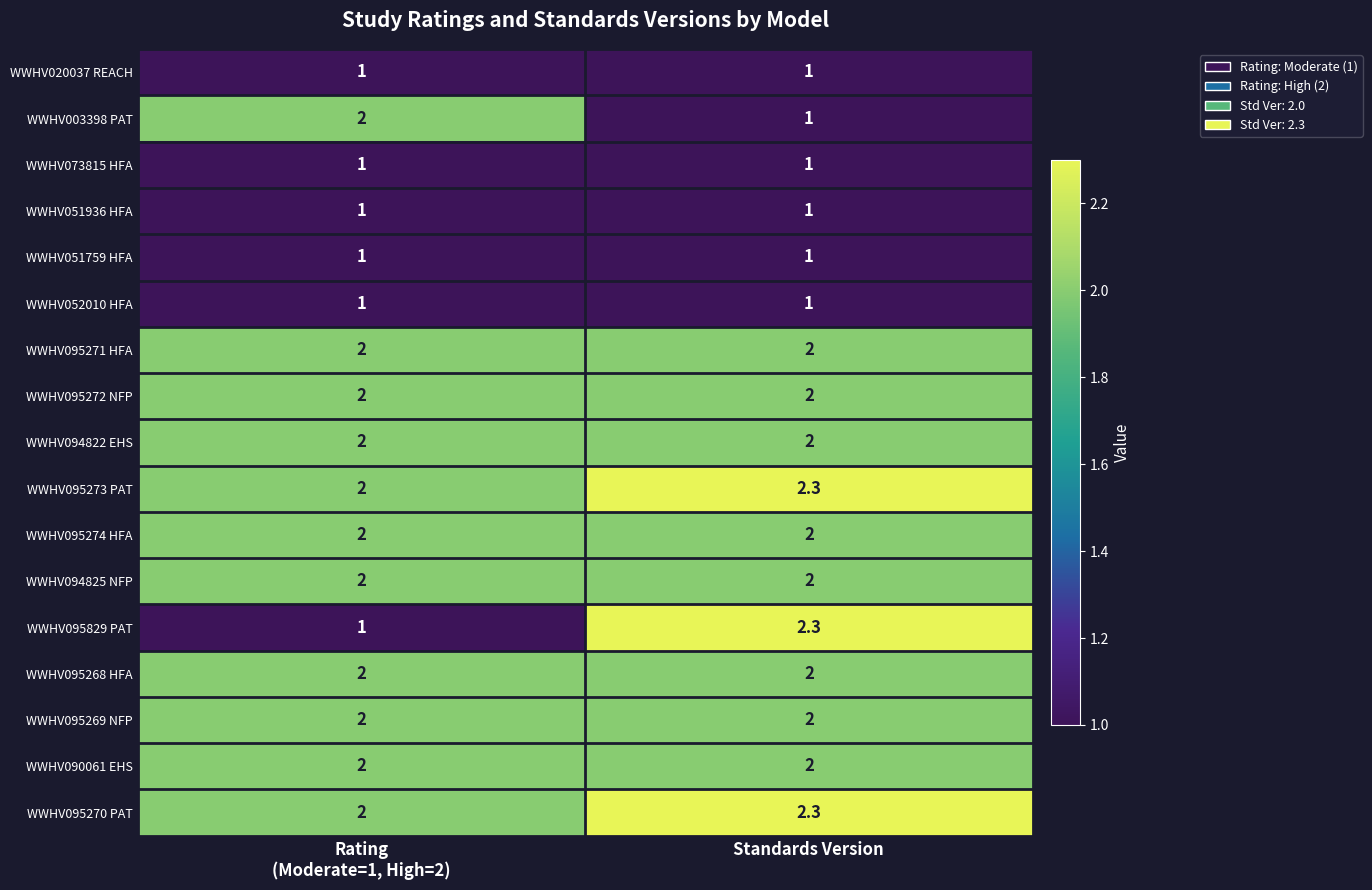

What is the maximum value shown in the chart?

2.3